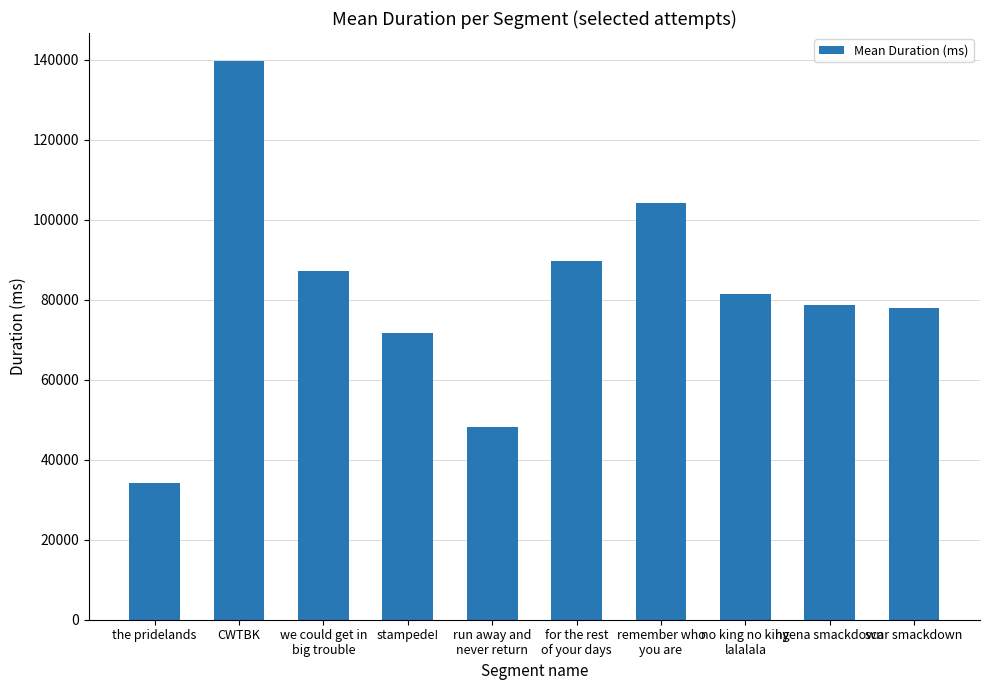

Where is the data nearest to the value 86946?

we could get in
big trouble